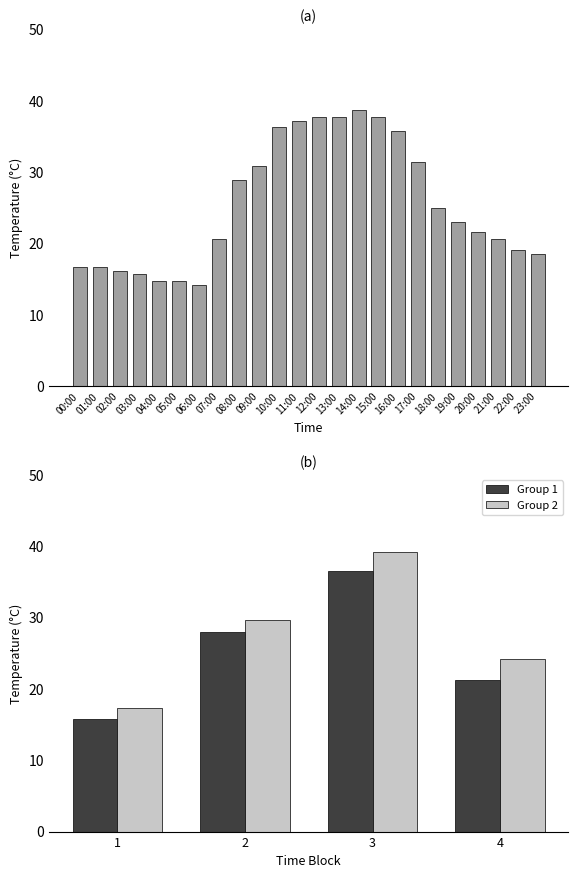

Is it true that the value at 00:00 is 16.7?

True